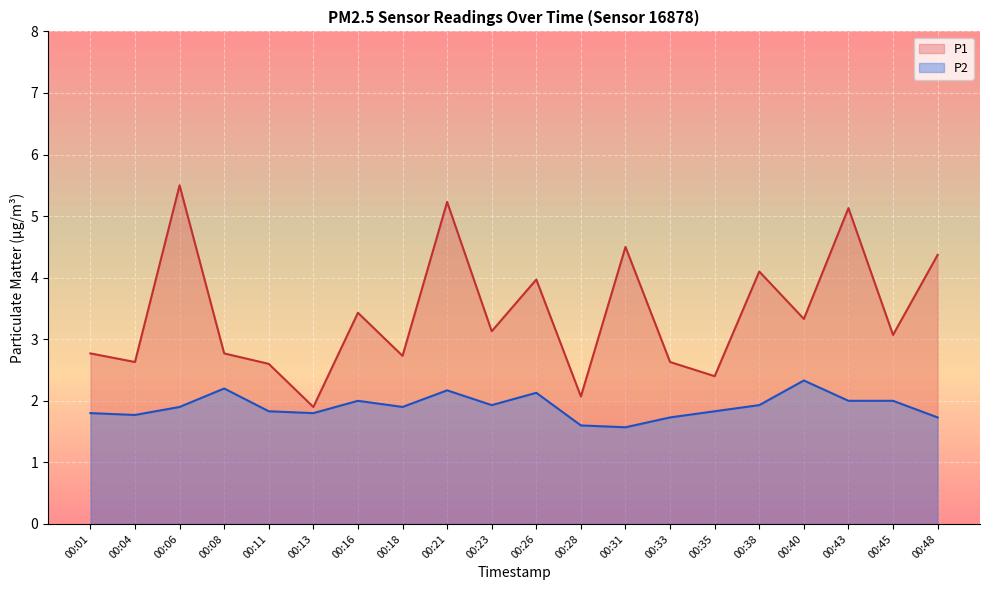

True or false: P1 has more than 2 interior local peaks.

True